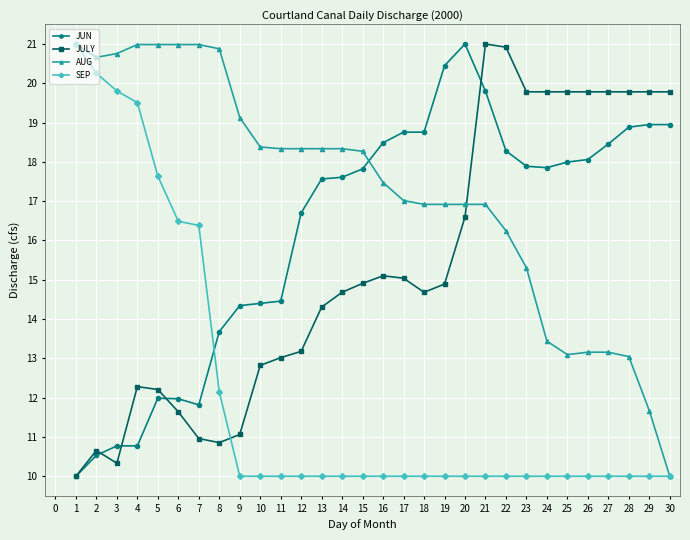

List the series in order of their overall mean, highest first.

AUG, JUN, JULY, SEP